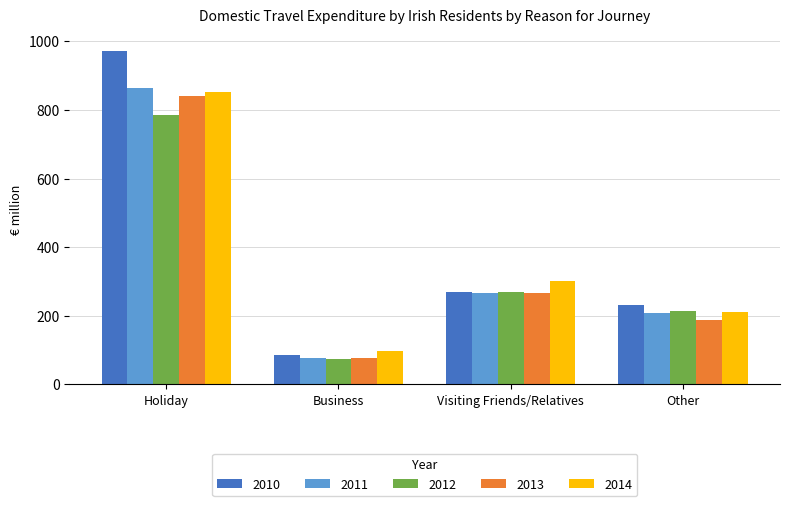

What is the average value of the 2010 series?

390.1